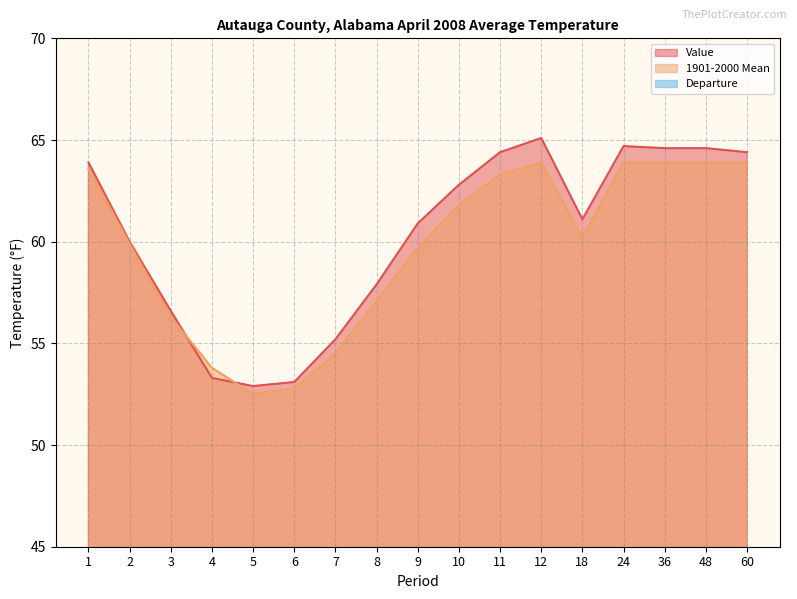

List the series in order of their peak value, highest first.

Value, 1901-2000 Mean, Departure